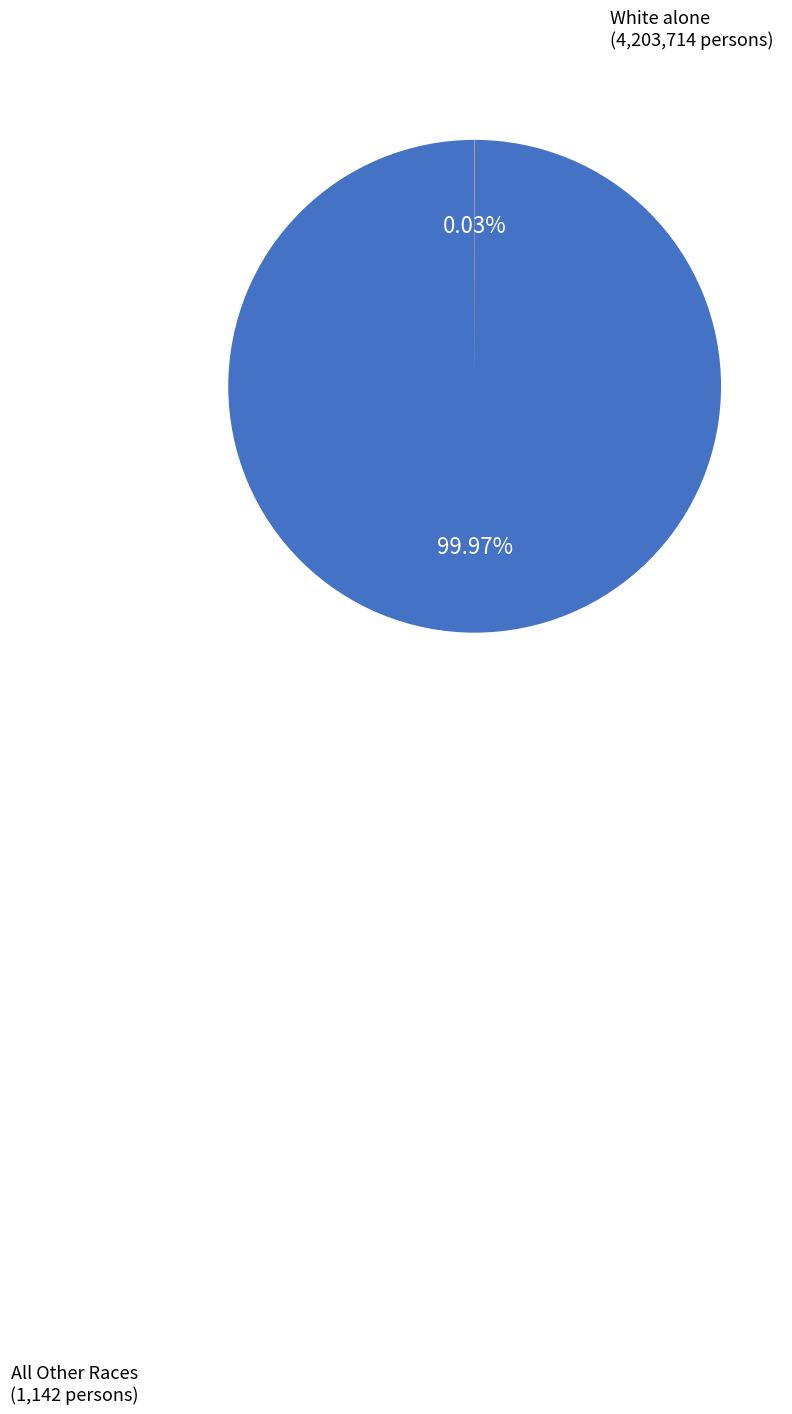

Is there a majority slice in this chart?

Yes